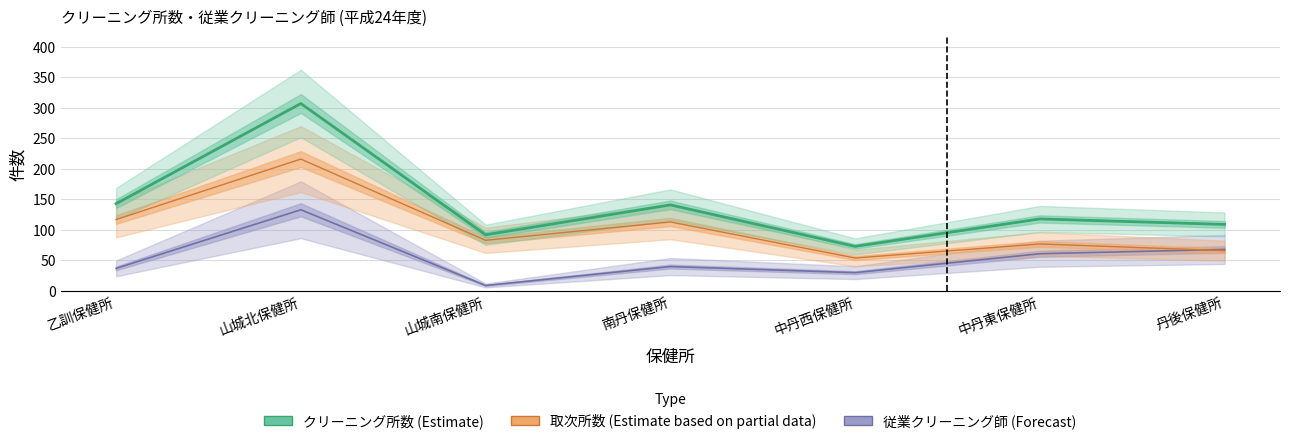

Rank the categories by 従業クリーニング師 value from highest to lowest.

山城北保健所, 丹後保健所, 中丹東保健所, 南丹保健所, 乙訓保健所, 中丹西保健所, 山城南保健所